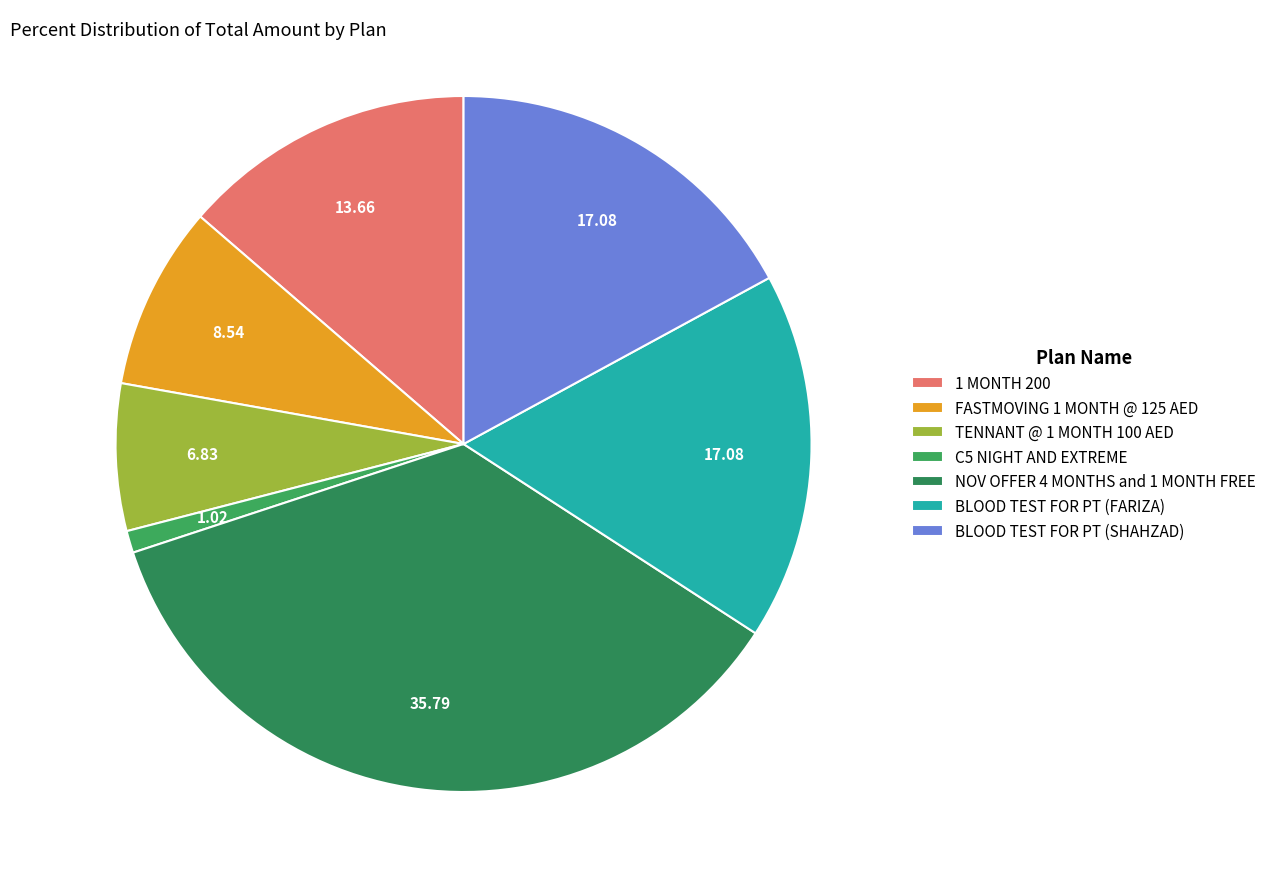

How many slices are in this pie chart?

7